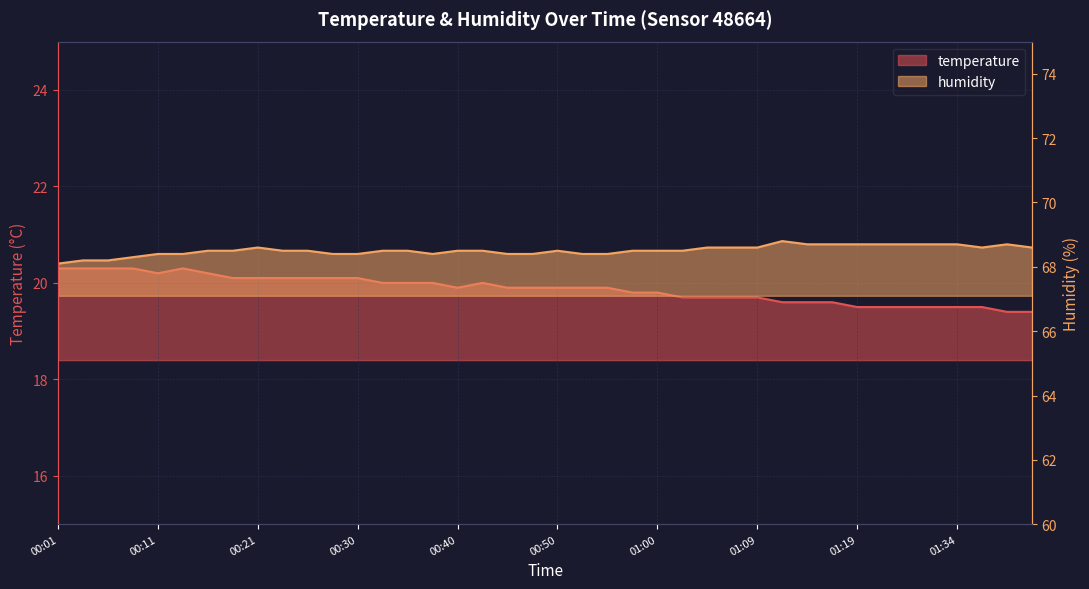

At which label does humidity reach its peak?

01:12